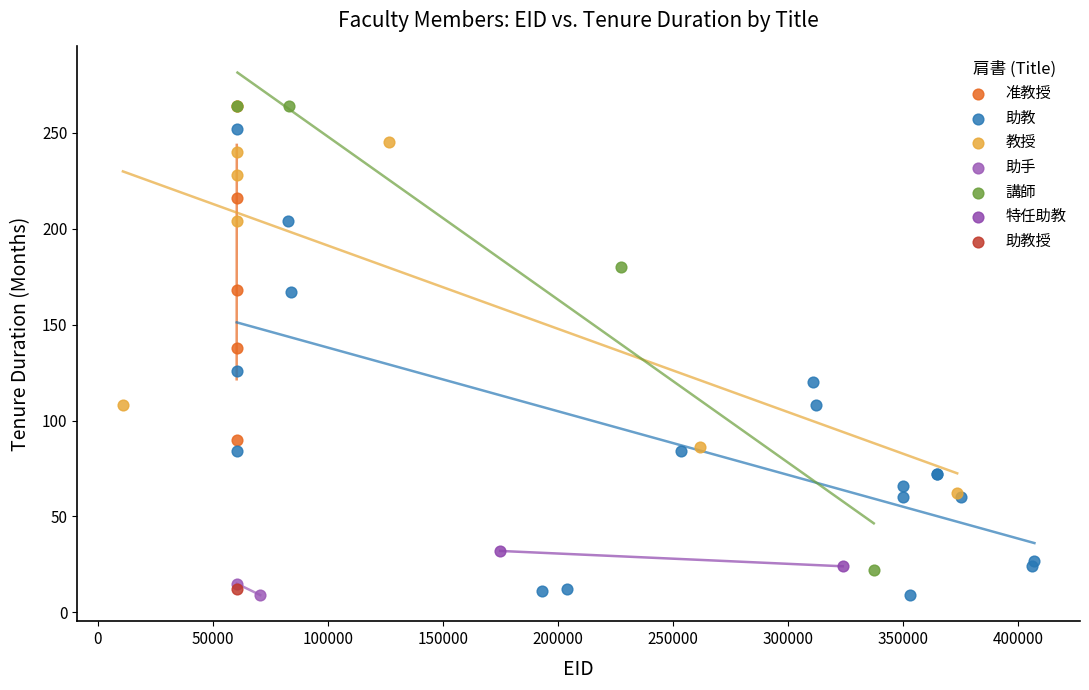

What are all the series names shown in the legend?

准教授, 助教, 教授, 助手, 講師, 特任助教, 助教授